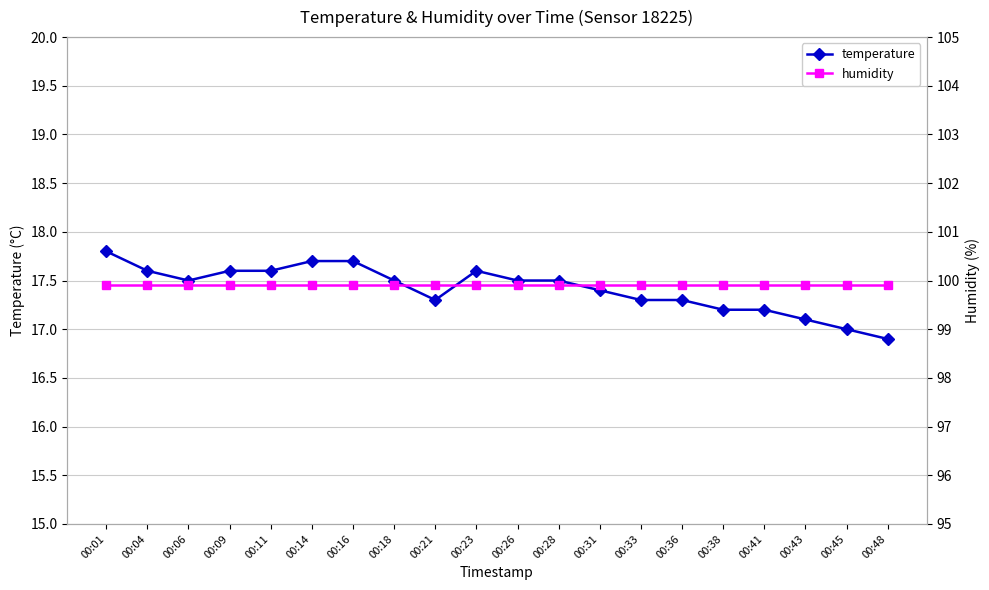

Is the value of temperature at 00:01 greater than the value of humidity at 00:43?

No